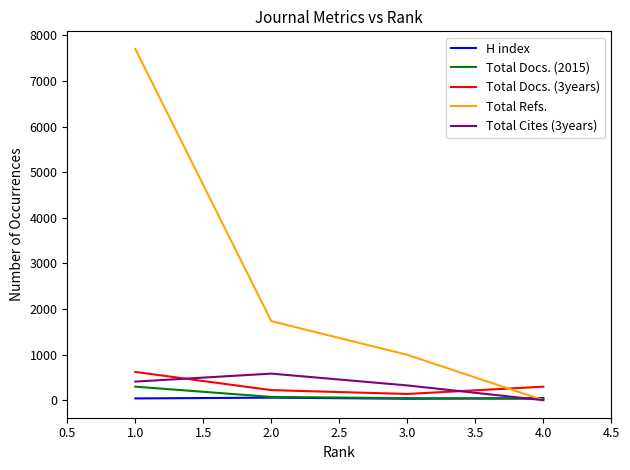

What is the spread (max minus min) of values at 1.0?

7665